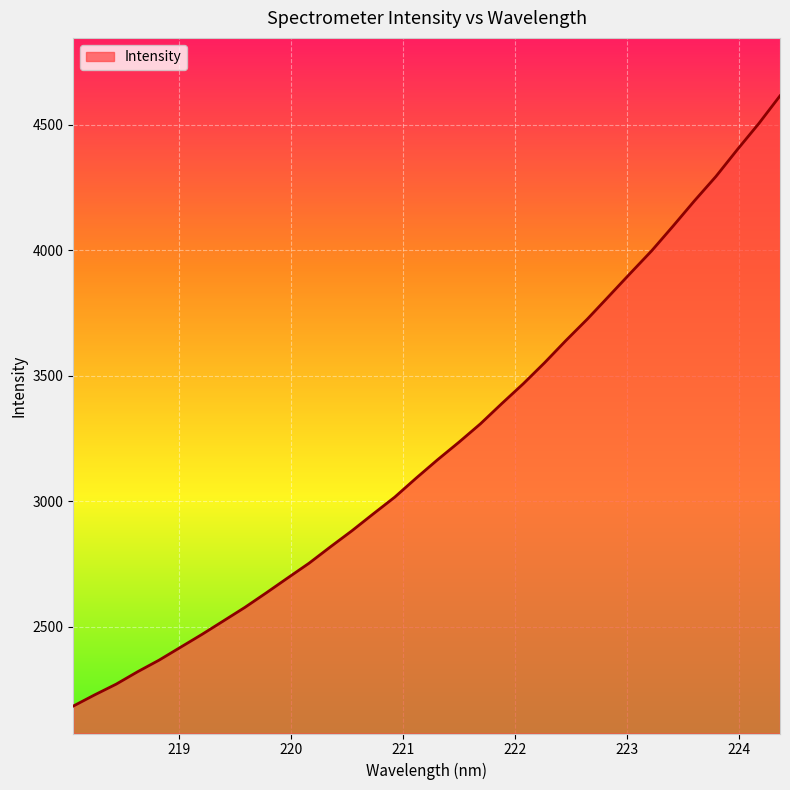

What is the difference between the maximum and minimum values?

2430.3